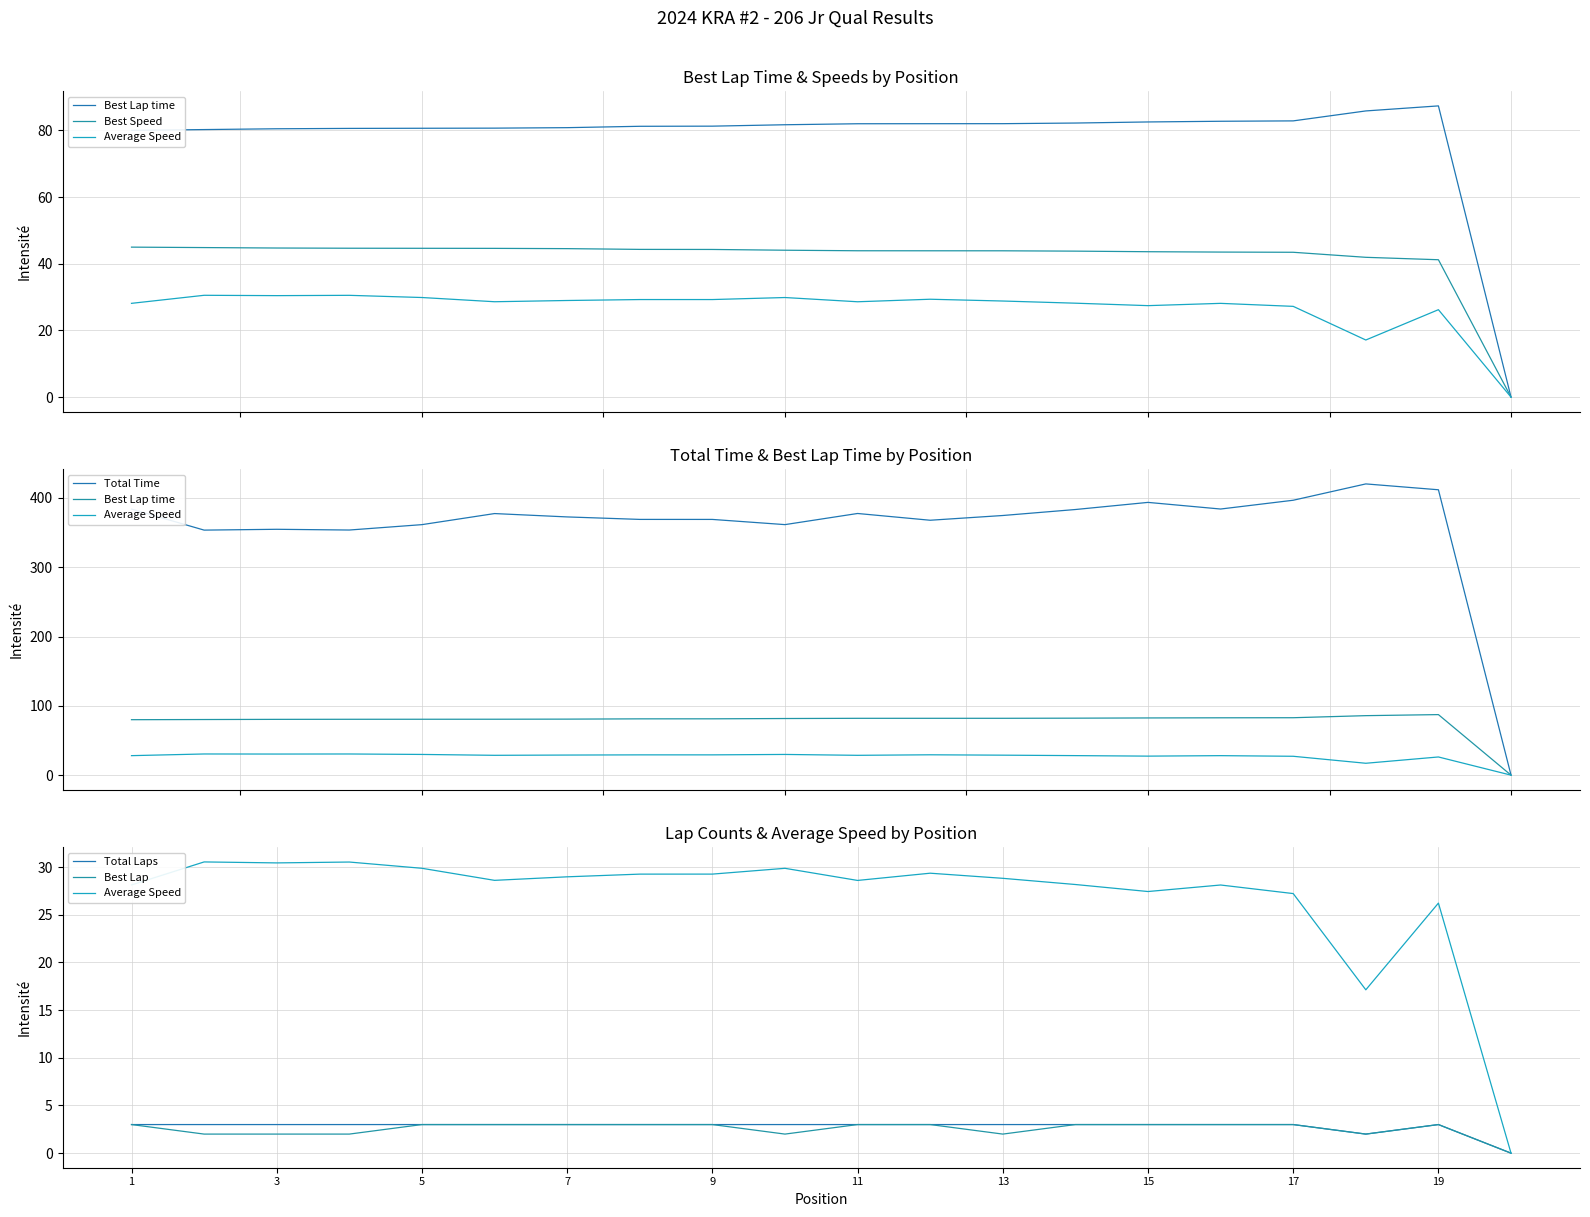

Rank the series at 13 from lowest to highest value.

Best Lap, Total Laps, Average Speed, Best Speed, Best Lap time, Total Time